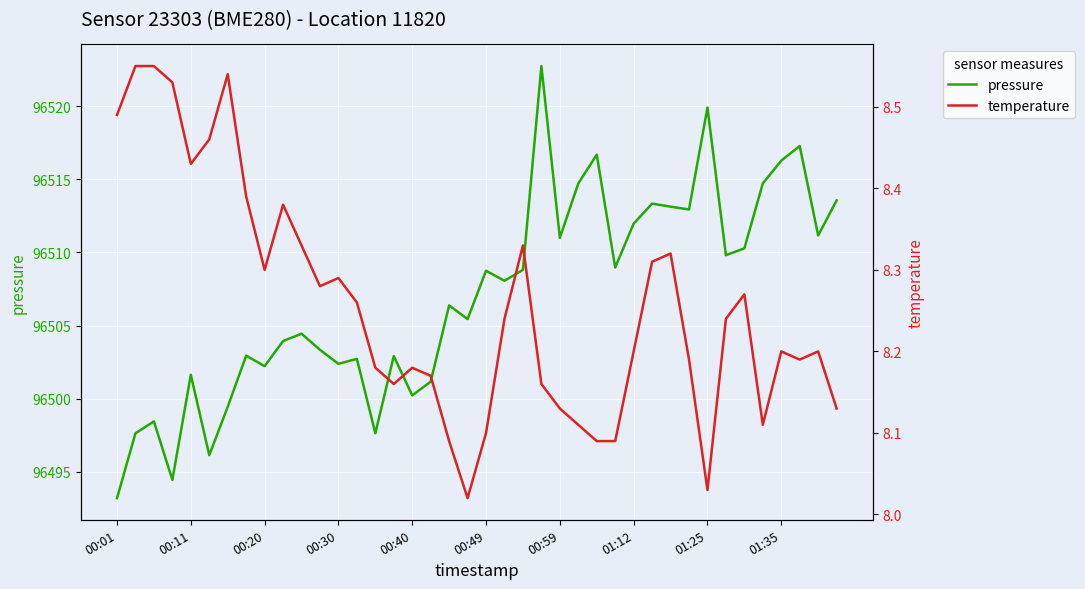

At 18, list the series in order from largest to smallest.

pressure, temperature